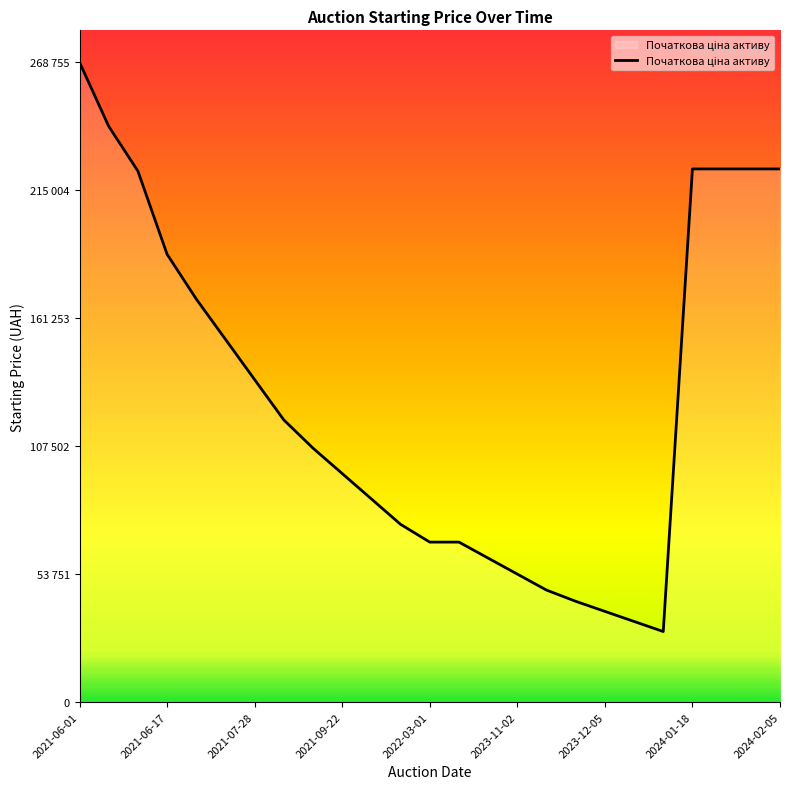

Does the chart have visible grid lines?

No